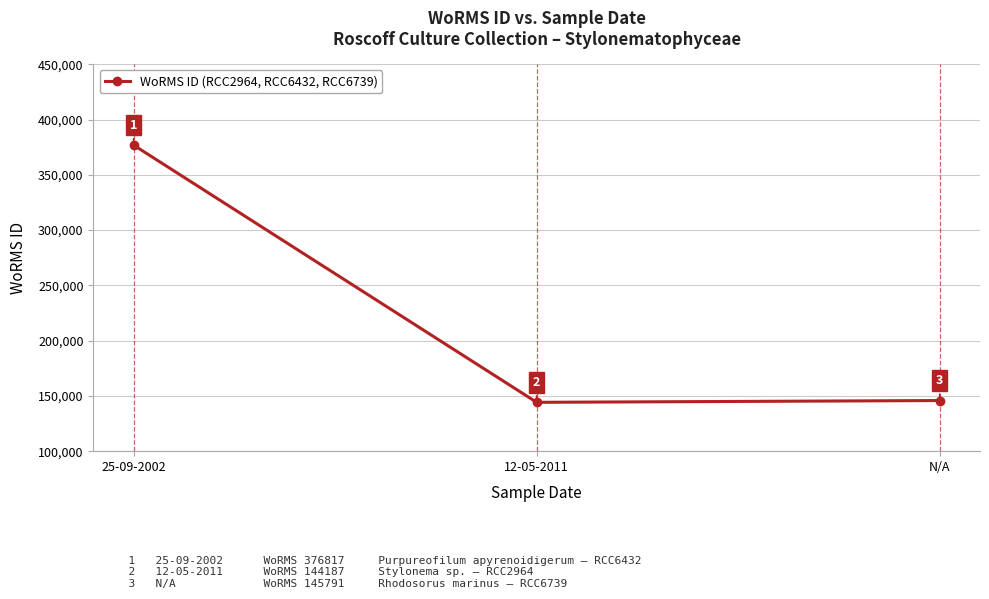

What is the maximum value shown in the chart?

376817